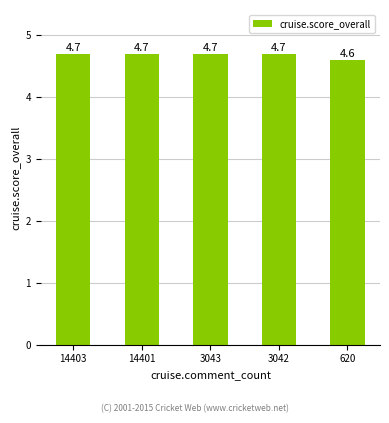

Reading left to right, extract all data points from this chart.

4.7	4.7	4.7	4.7	4.6